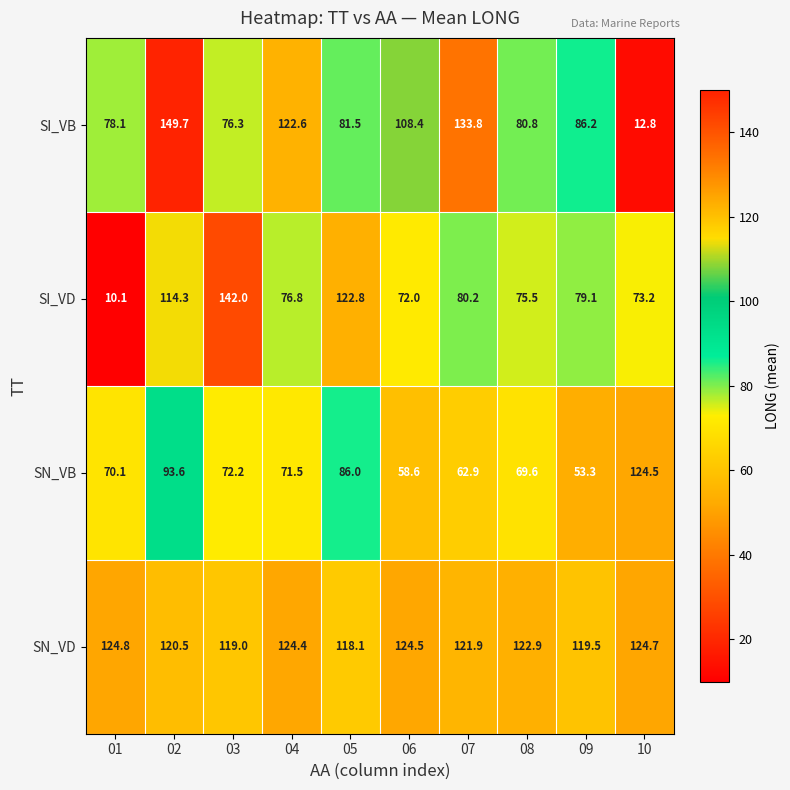

What is the total value across all series at 01?

283.1